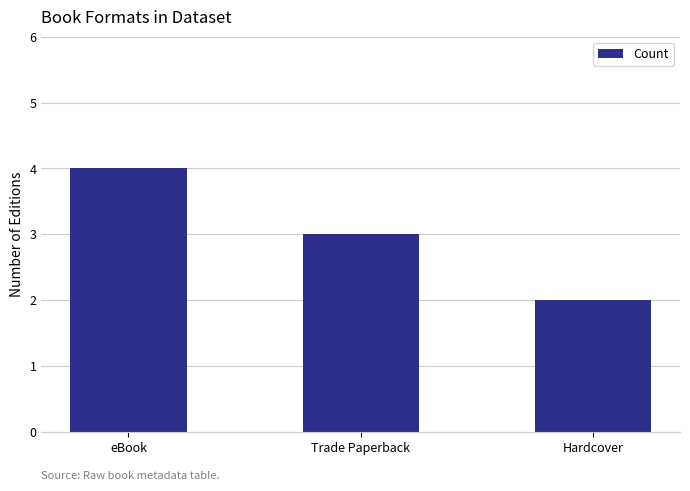

What is the sum of the values at Hardcover and Trade Paperback?

5